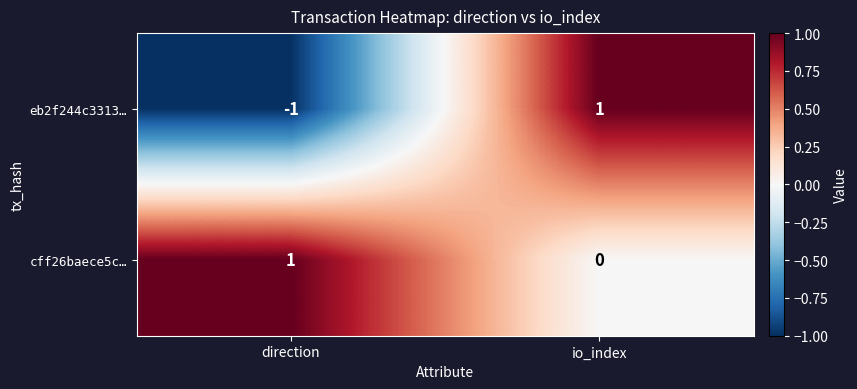

Reading left to right, what are all the values shown in this chart?

eb2f244c3313…: direction=-1	io_index=1
cff26baece5c…: direction=1	io_index=0